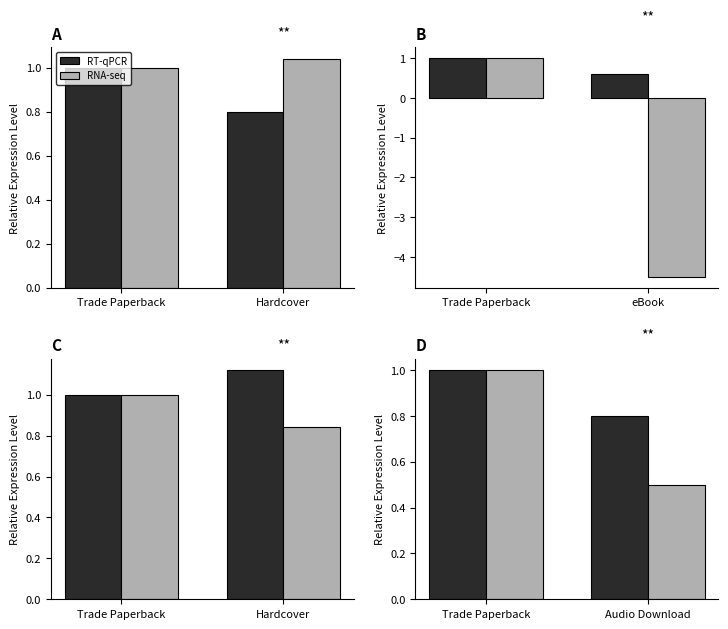

What are all the series names shown in the legend?

RT-qPCR, RNA-seq